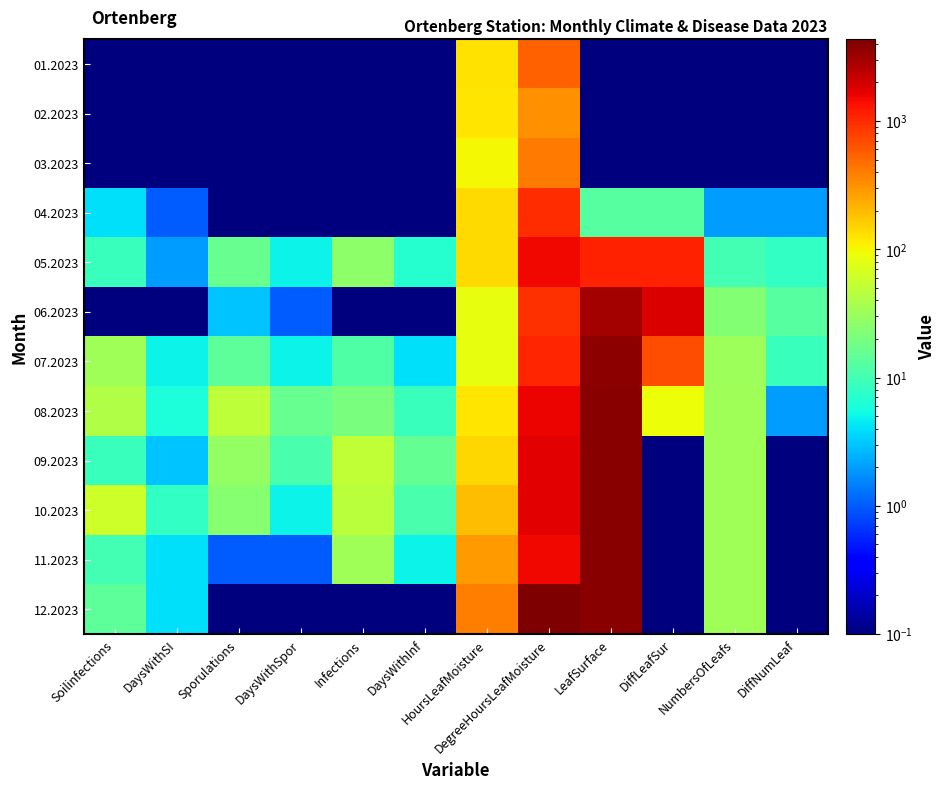

At which category does the chart reach its peak across all series?

DegreeHoursLeafMoisture